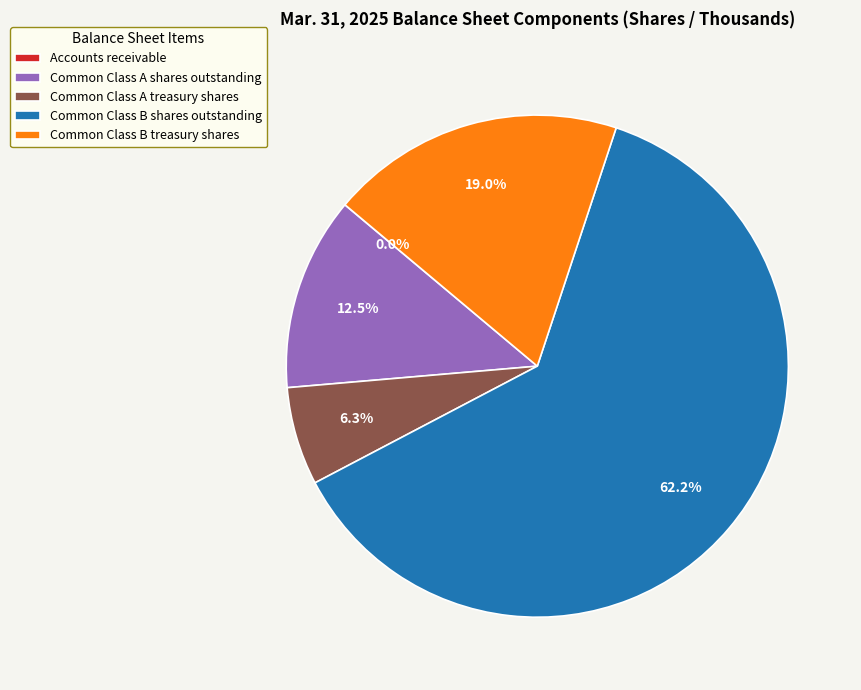

Between Common Class A shares outstanding and Common Class B shares outstanding, which is larger?

Common Class B shares outstanding